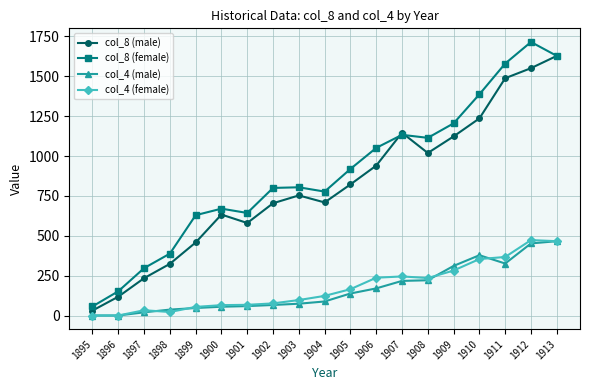

True or false: col_8 (female) has a value of 2757 at 1913.

False